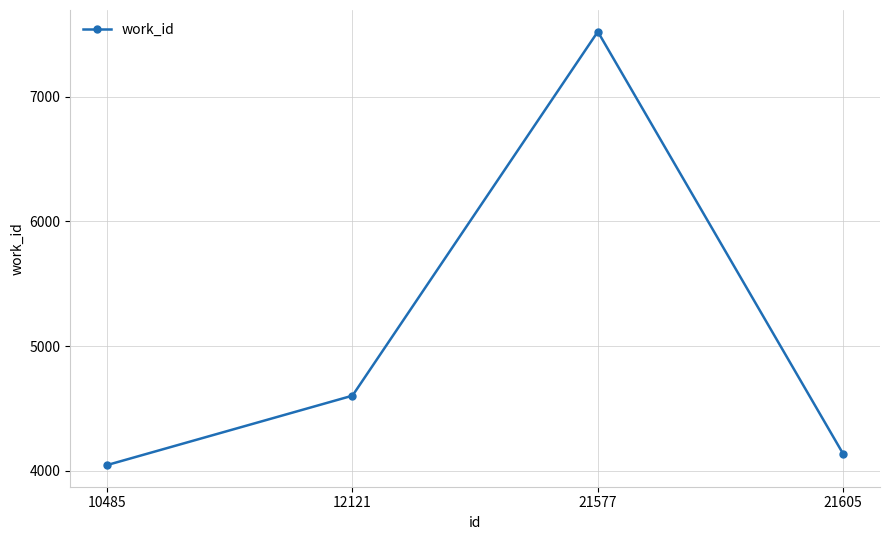

Reading left to right, extract all data points from this chart.

10485=4047	12121=4603	21577=7520	21605=4136